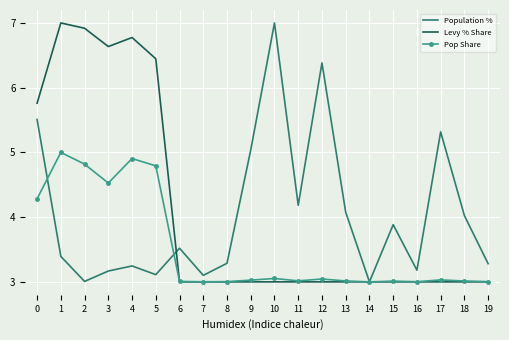

What are all the series names shown in the legend?

Population %, Levy % Share, Pop Share